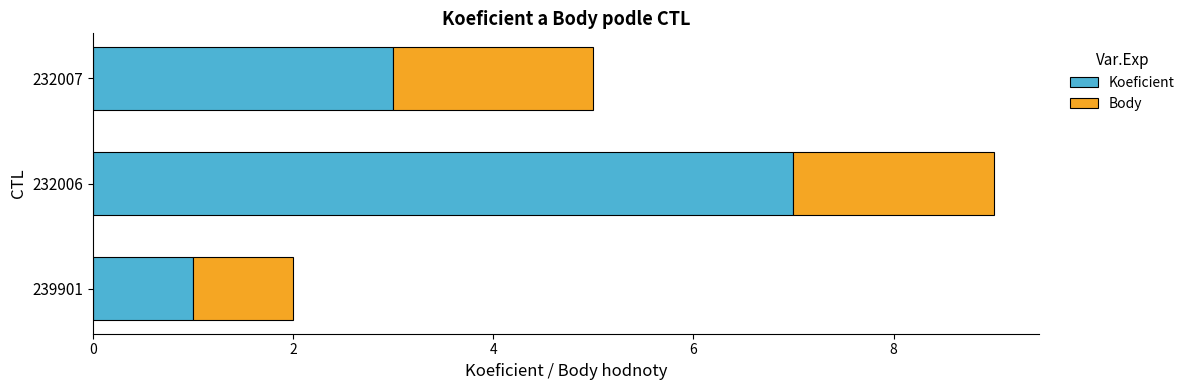

Is it true that Koeficient equals 1 at 239901?

True